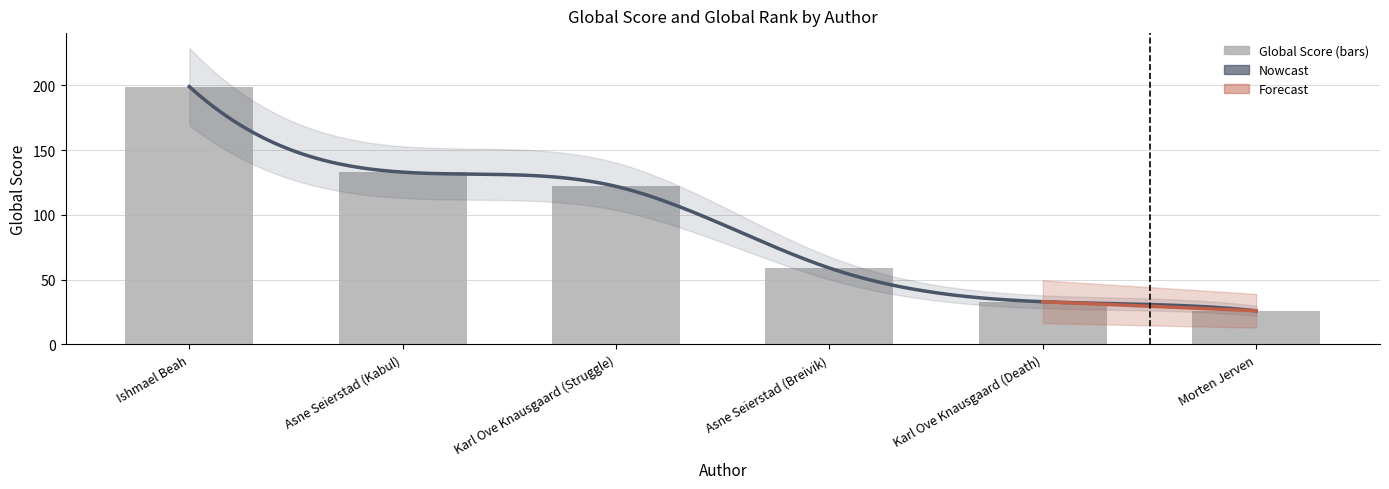

List the labels in order of value, smallest first.

Morten Jerven, Karl Ove Knausgaard (Death), Asne Seierstad (Breivik), Karl Ove Knausgaard (Struggle), Asne Seierstad (Kabul), Ishmael Beah